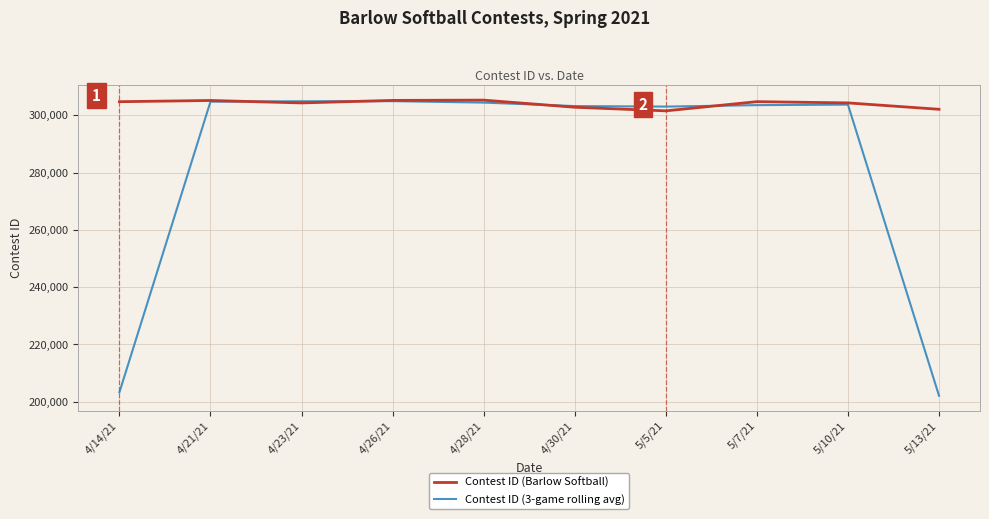

What position from the right is 4/23/21?

8